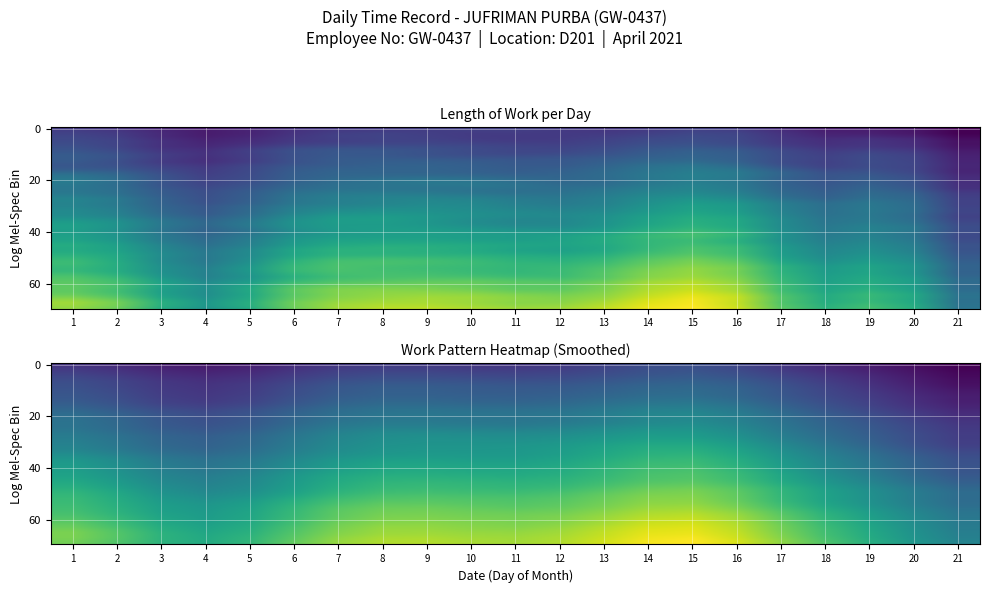

List the labels in order of 3 value, smallest first.

4, 18, 21, 13, 11, 8, 3, 1, 7, 6, 9, 12, 5, 10, 2, 15, 17, 16, 14, 19, 20